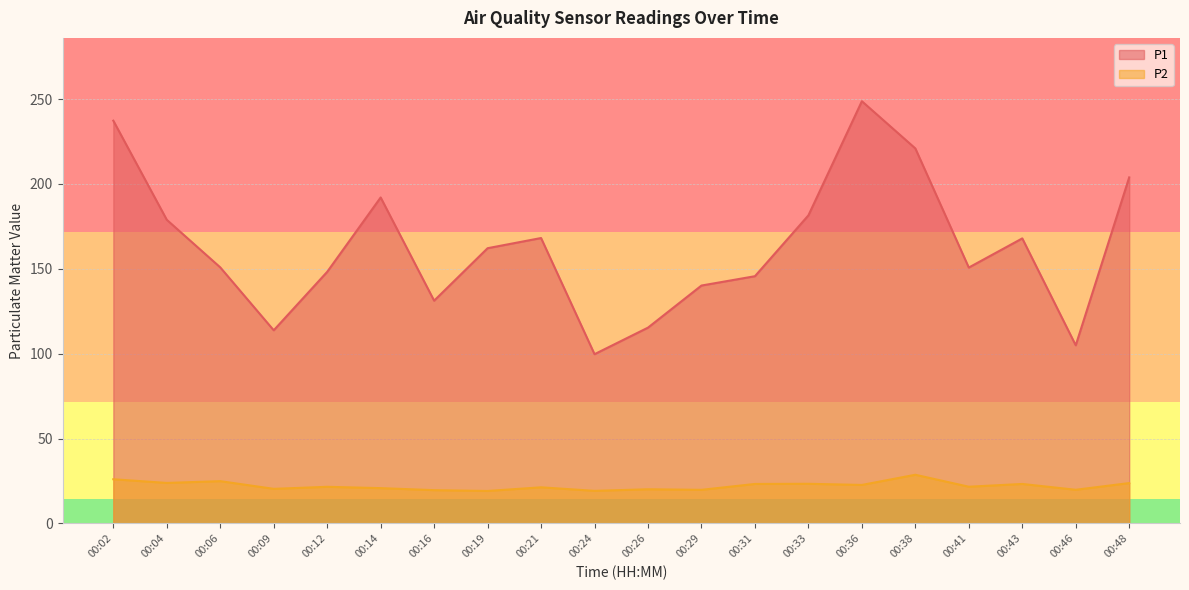

Which label corresponds to the largest value in the chart?

00:36